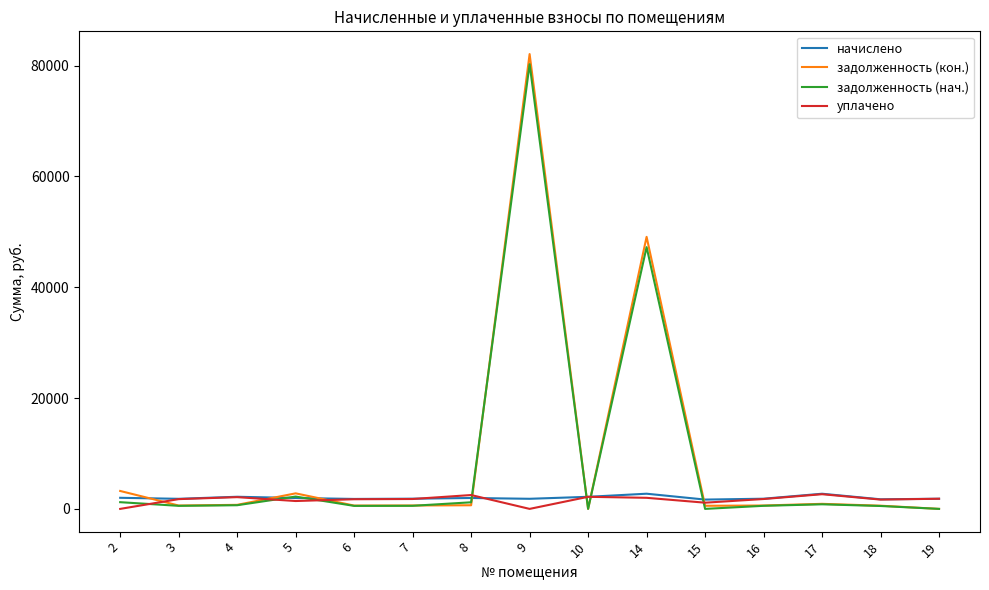

What is the total value across all series at 9?

164191.0